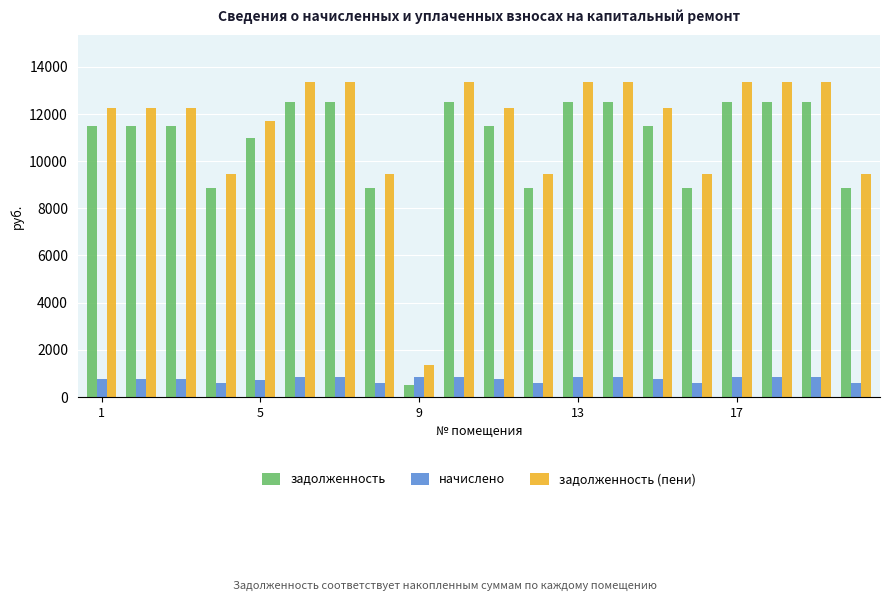

What is the smallest value displayed?

525.6